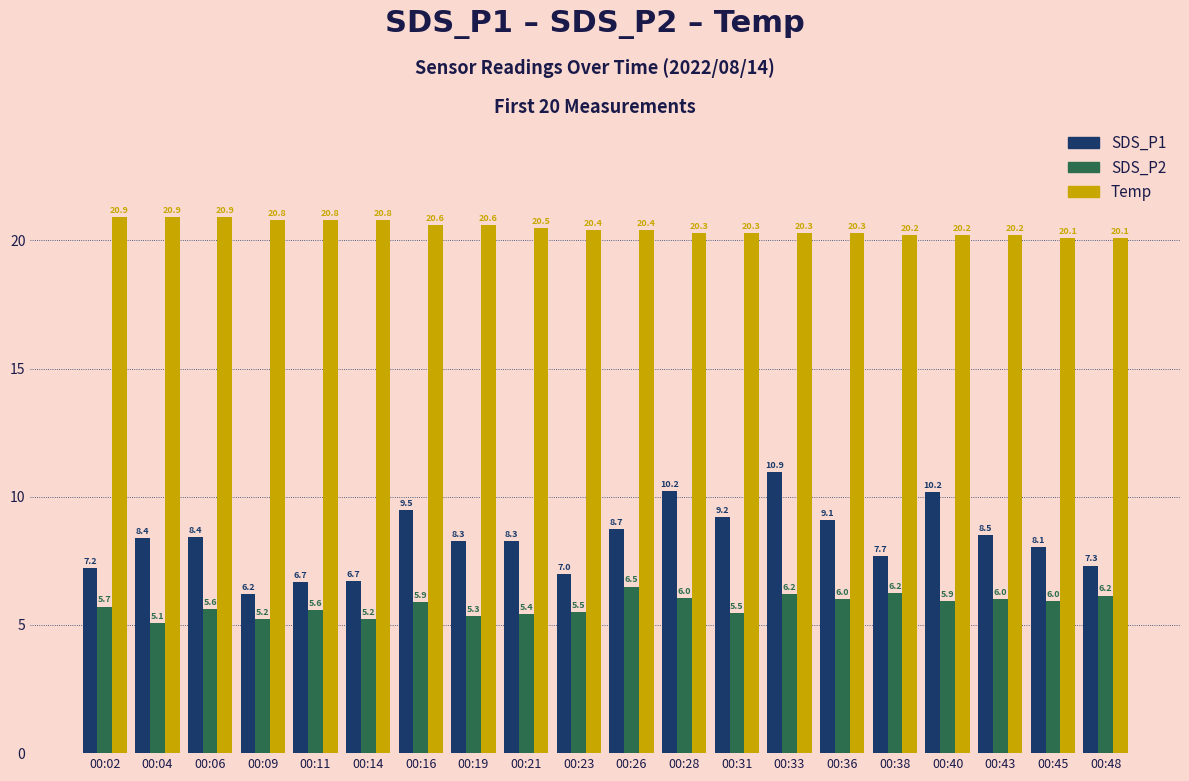

Which series changed the most between 00:09 and 00:23?

SDS_P1